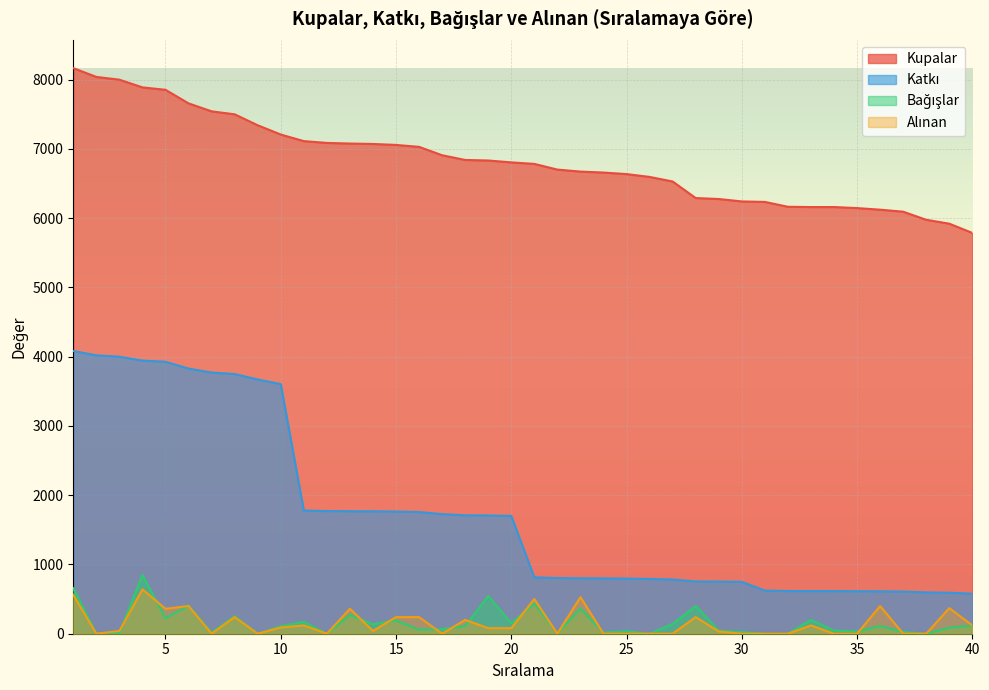

What is the average value of the Kupalar series?

6830